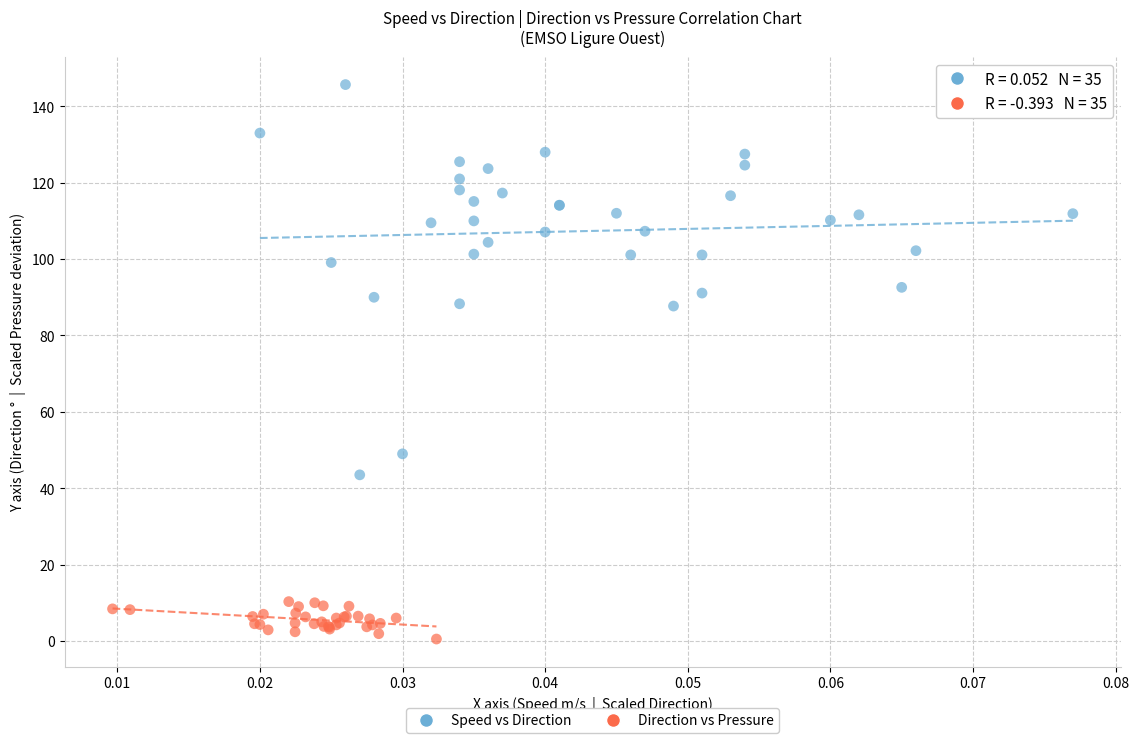

Which series contains the highest Y value?

Speed vs Direction